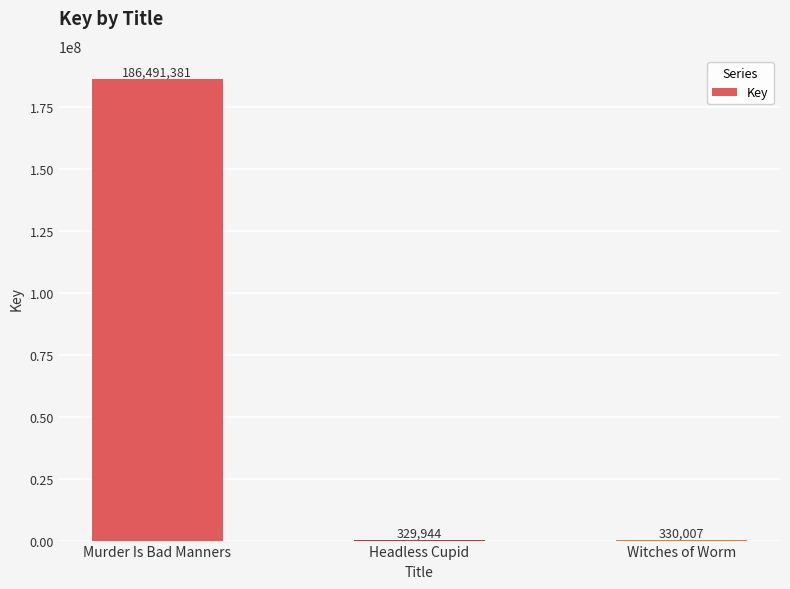

What is the greatest value displayed?

186491381